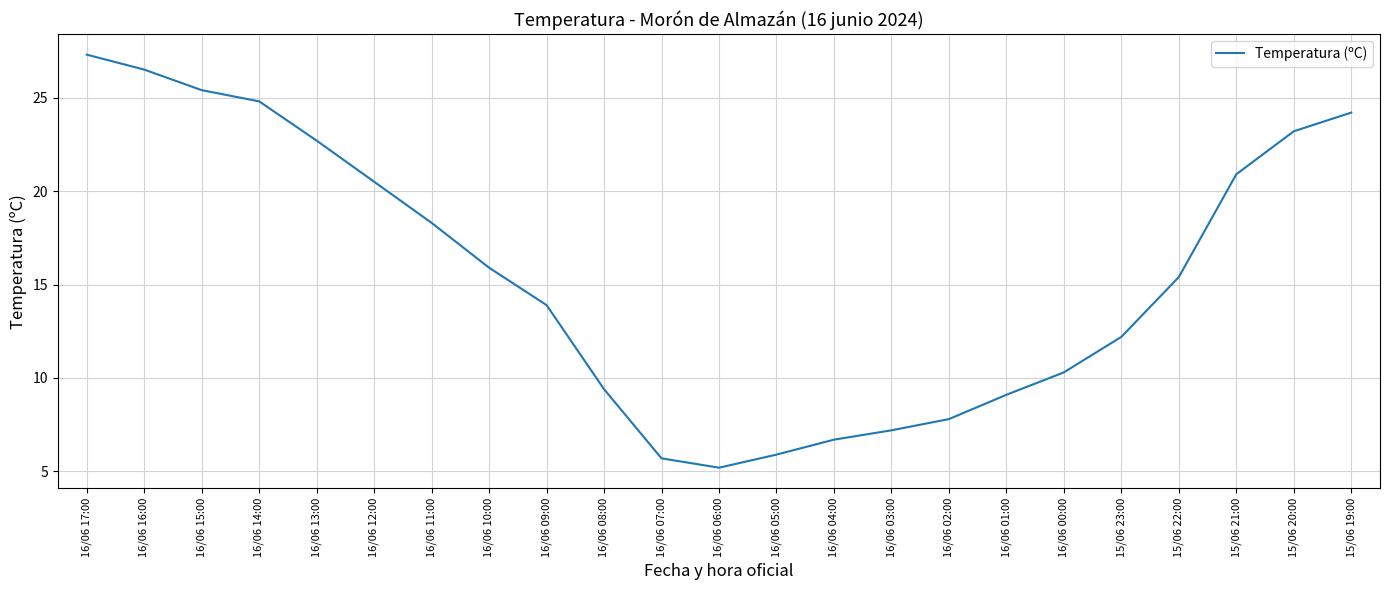

The value at 16/06 08:00 is 9.4. True or false?

True